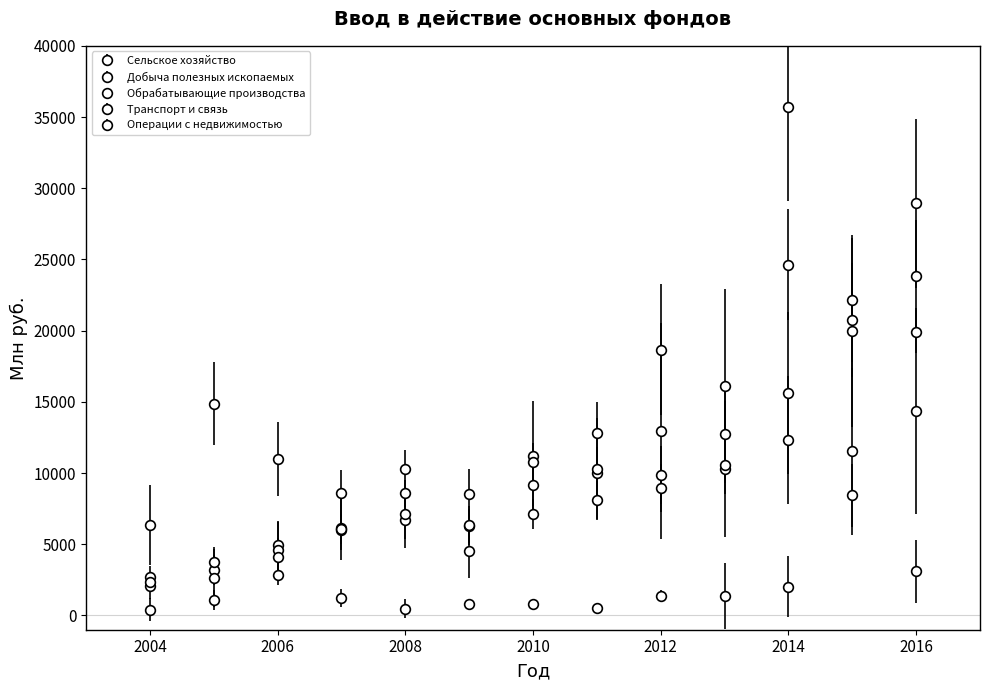

How many series are shown in this chart?

5